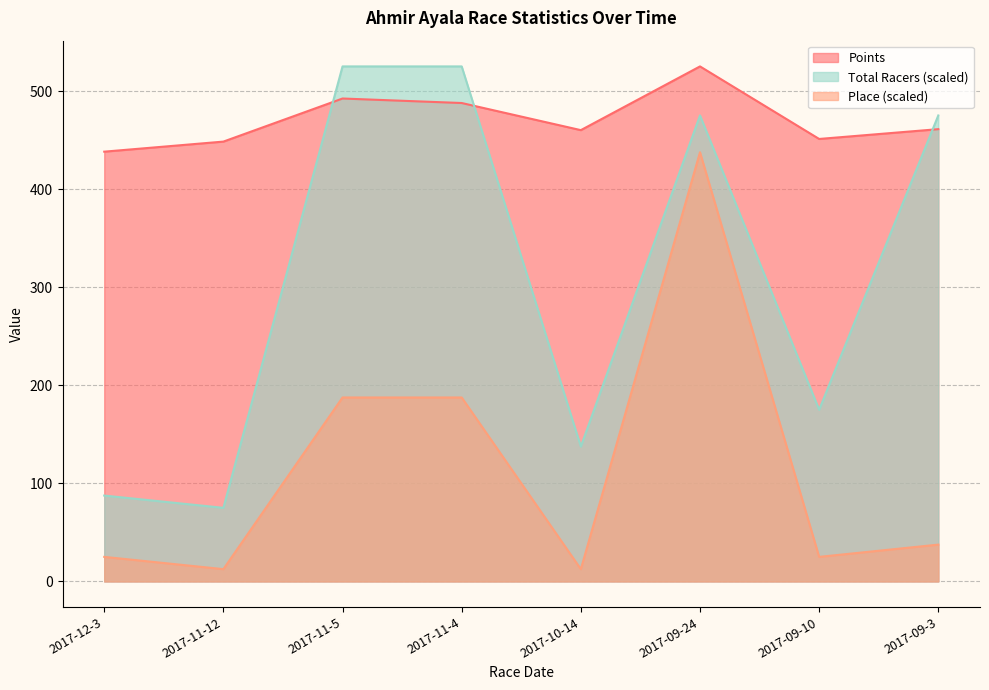

Does the chart display data point markers on the line(s)?

No